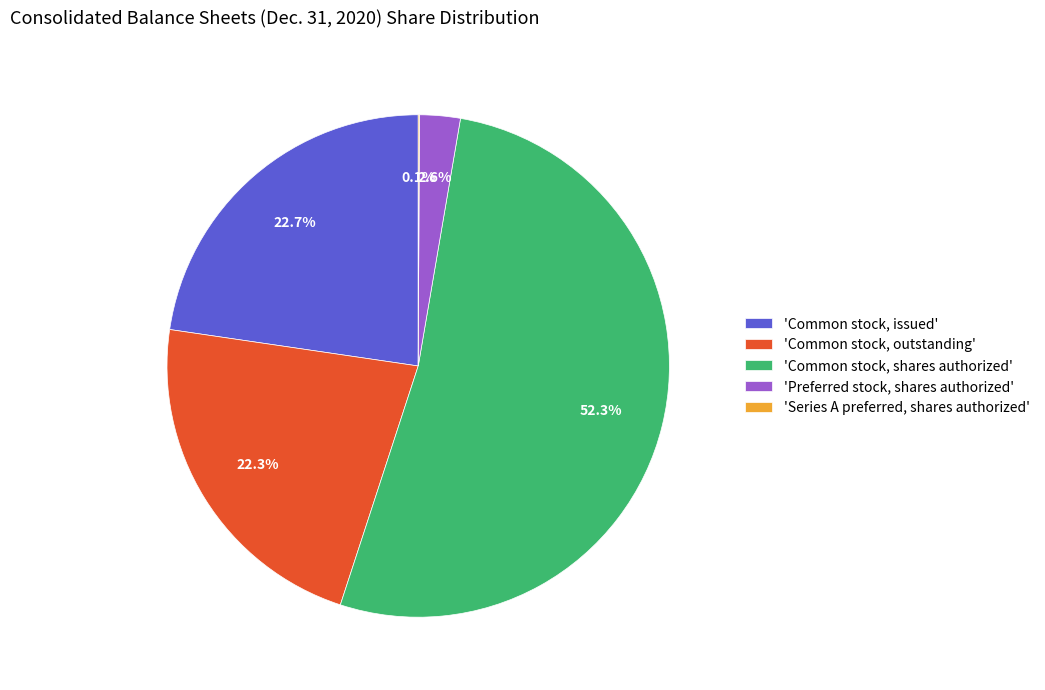

Which slice is the largest?

'Common stock, shares authorized'